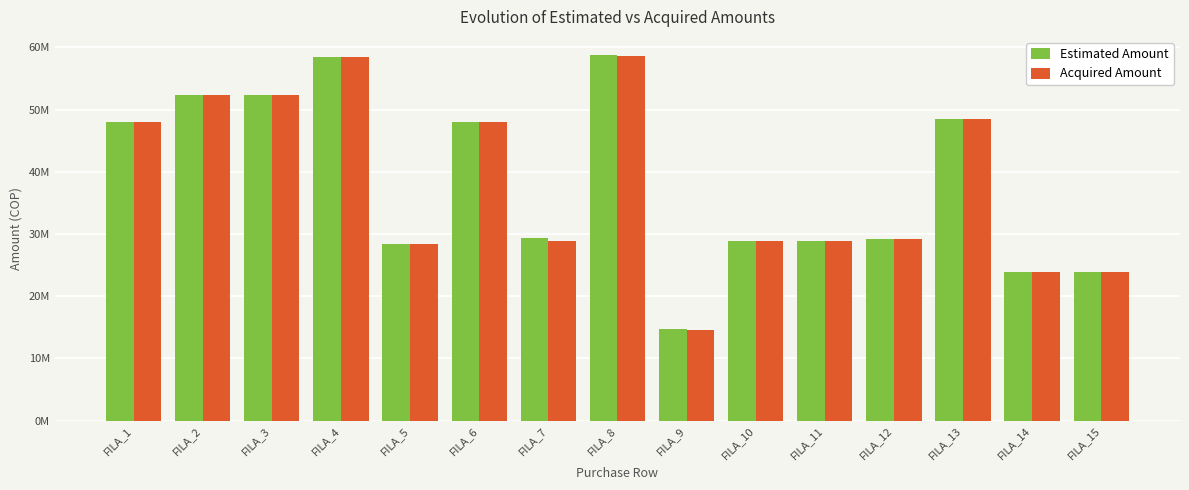

Reading left to right, what are all the values shown in this chart?

Estimated Amount: 47978046	52285302	52285302	58506894	28333240	47978046	29349541	58730302	14735180	28875741	28875741	29210532	48534313	23922162	23922162
Acquired Amount: 47978046	52285302	52285302	58506894	28333240	47978046	28875741	58676479	14498280	28875741	28875741	29210532	48534313	23922162	23922162